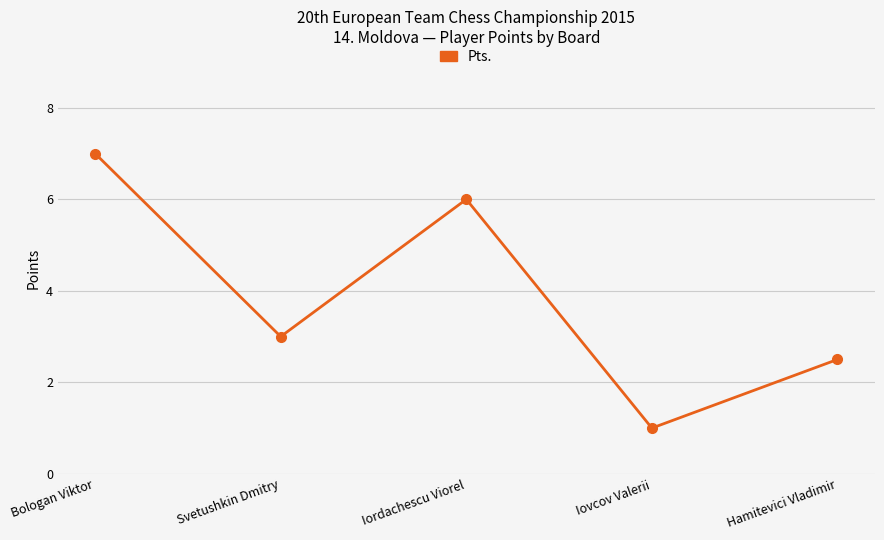

At which category does the chart reach its minimum across all series?

Iovcov Valerii